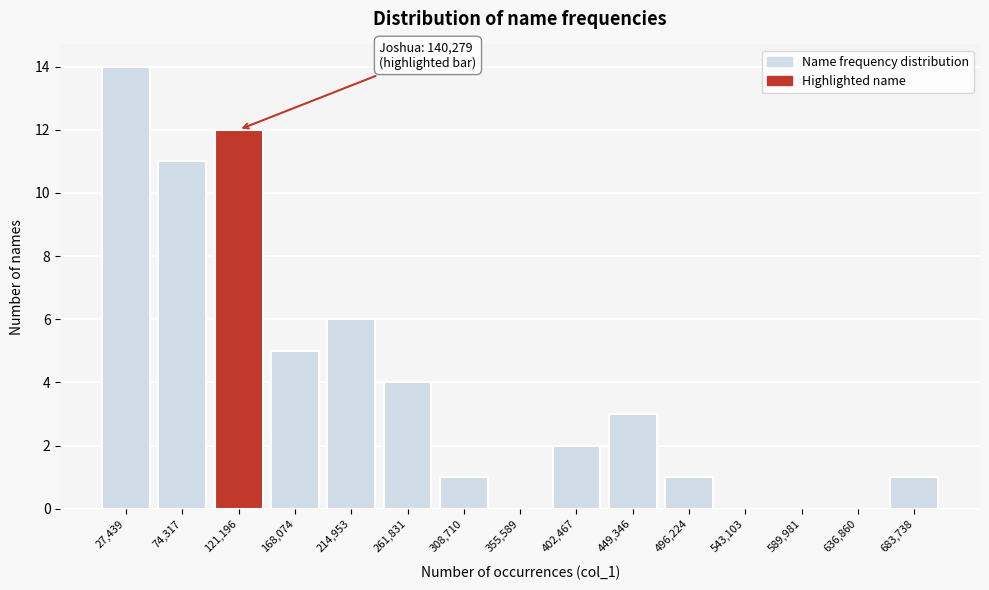

Reading left to right, extract all data points from this chart.

27,439=14	74,317=11	121,196=12	168,074=5	214,953=6	261,831=4	308,710=1	355,589=0	402,467=2	449,346=3	496,224=1	543,103=0	589,981=0	636,860=0	683,738=1